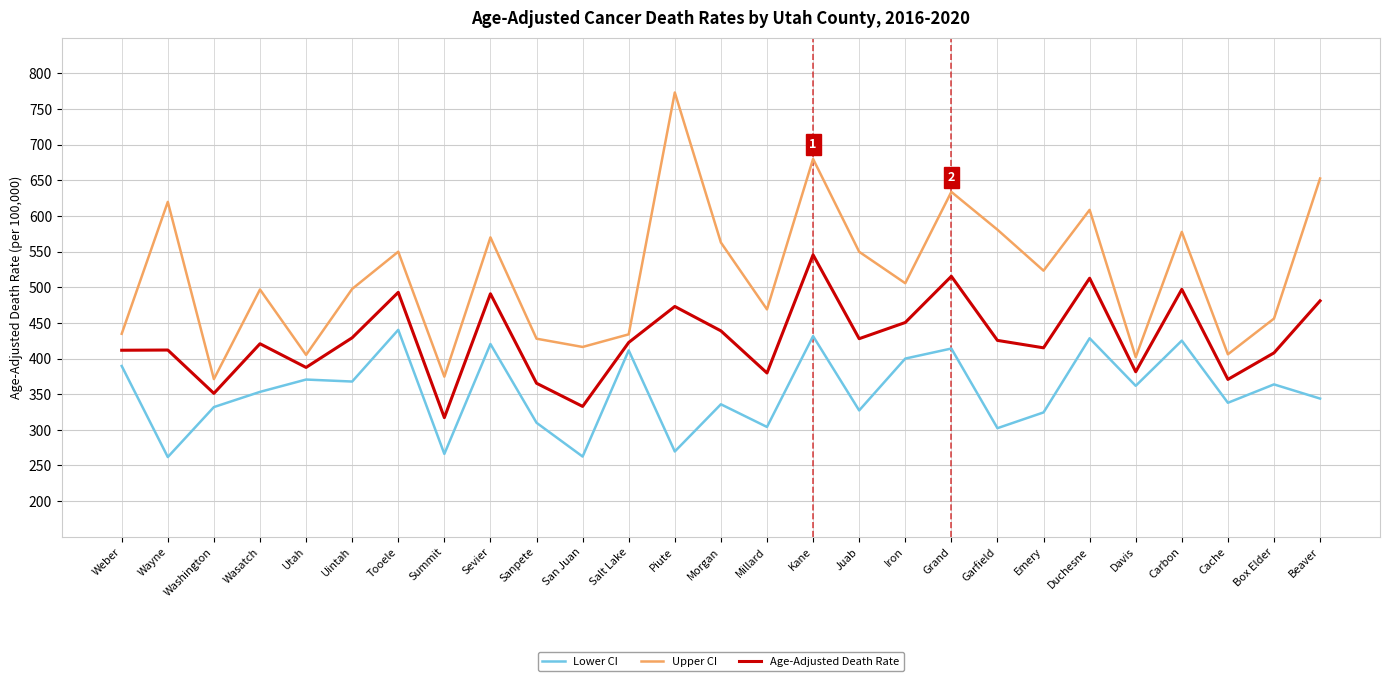

Rank the series by their maximum value, from highest to lowest.

Upper CI, Age-Adjusted Death Rate, Lower CI